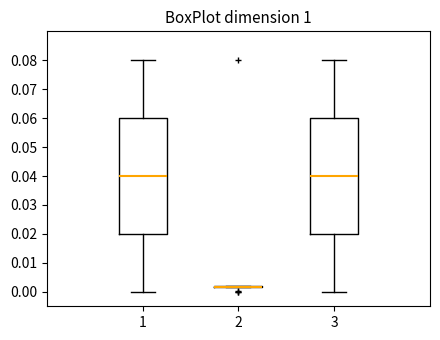

Where does the upper whisker of the box at x = 3 end on the y-axis? The values are not printed on the chart, so give them approximately, as read against the axis.

0.080